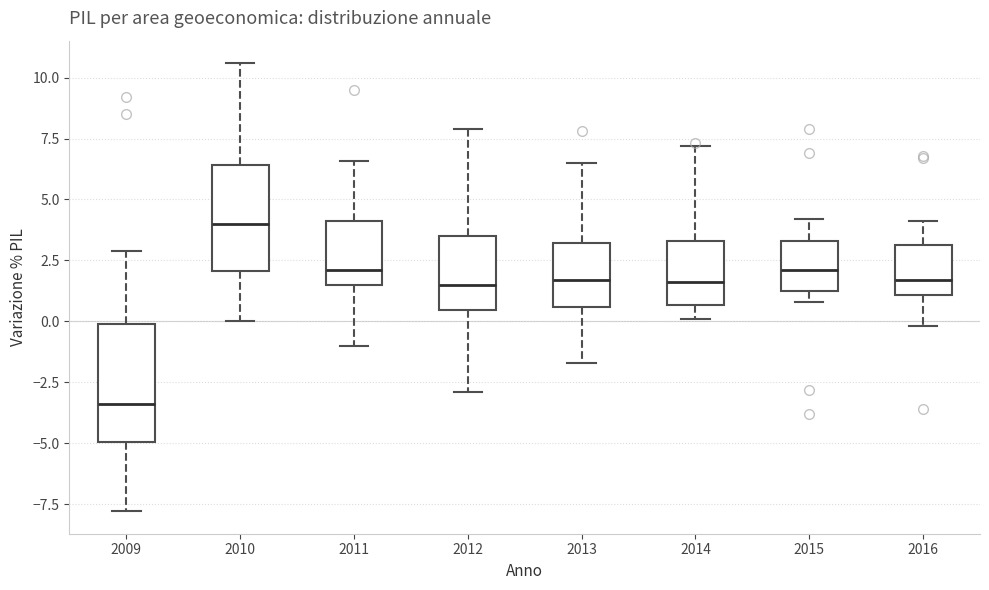

Reading left to right, transcribe this box plot: for each box, give where its median line is, the range the box spans, and where its two whiskers end, as read against the y-axis. The values are not printed on the chart, so give them approximately, as read against the axis.

2009: median -3.5, box -5.0 to 0.0, whiskers -8.0 to 3.0
2010: median 4.0, box 2.0 to 6.5, whiskers 0.0 to 10.5
2011: median 2.0, box 1.5 to 4.0, whiskers -1.0 to 6.5
2012: median 1.5, box 0.5 to 3.5, whiskers -3.0 to 8.0
2013: median 1.5, box 0.5 to 3.0, whiskers -1.5 to 6.5
2014: median 1.5, box 0.5 to 3.5, whiskers 0.0 to 7.0
2015: median 2.0, box 1.5 to 3.5, whiskers 1.0 to 4.0
2016: median 1.5, box 1.0 to 3.0, whiskers 0.0 to 4.0